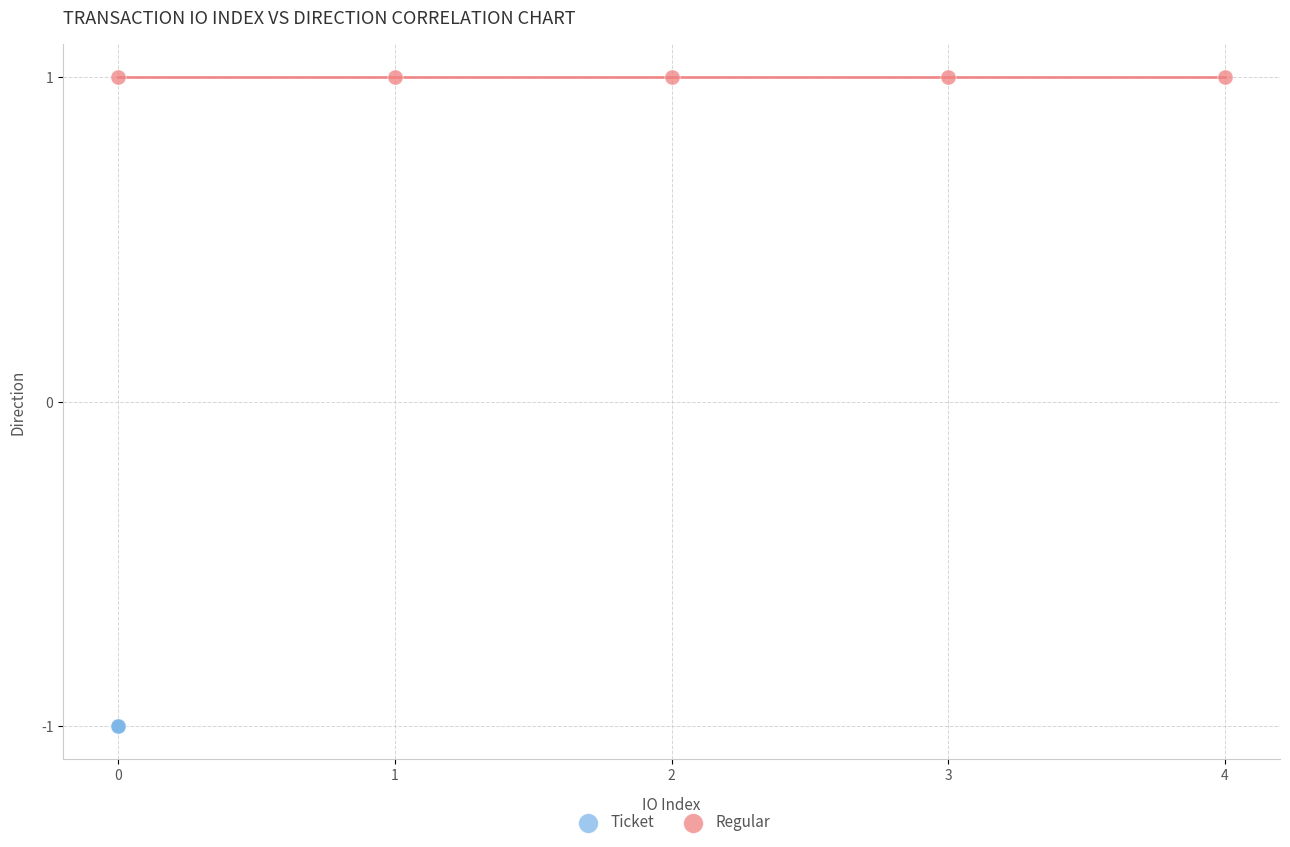

Which series reaches the maximum Y coordinate?

Regular